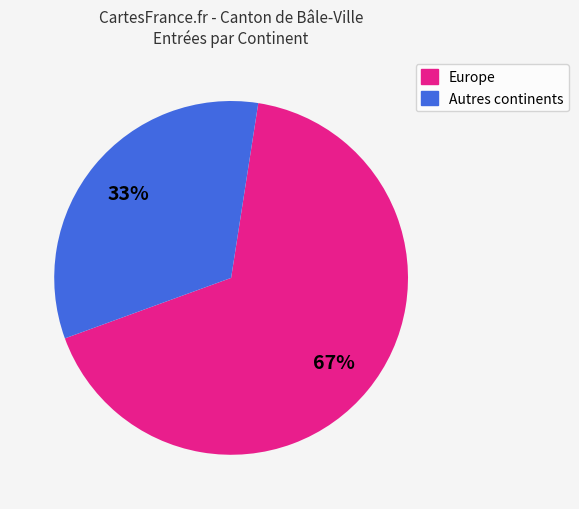

Is there a majority slice in this chart?

Yes